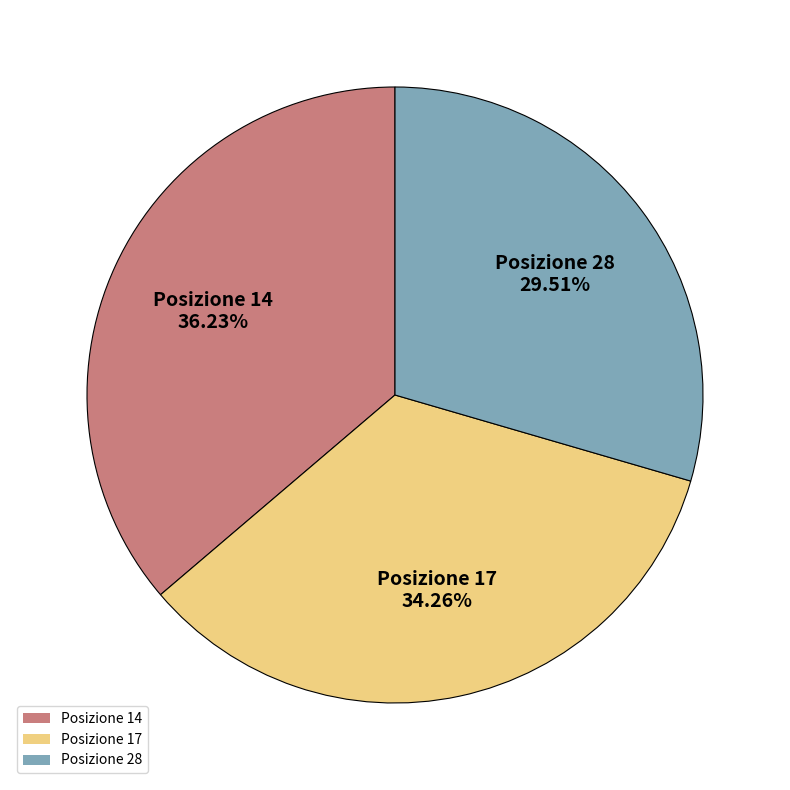

Which has a higher value, Posizione 14 or Posizione 17?

Posizione 14